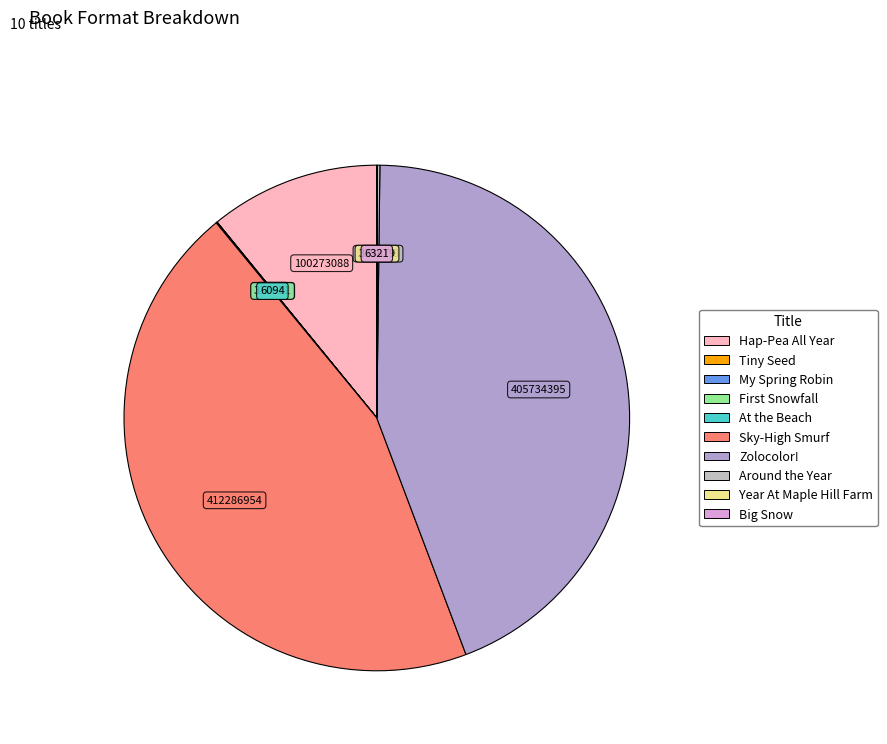

Count the number of slices in the pie.

10